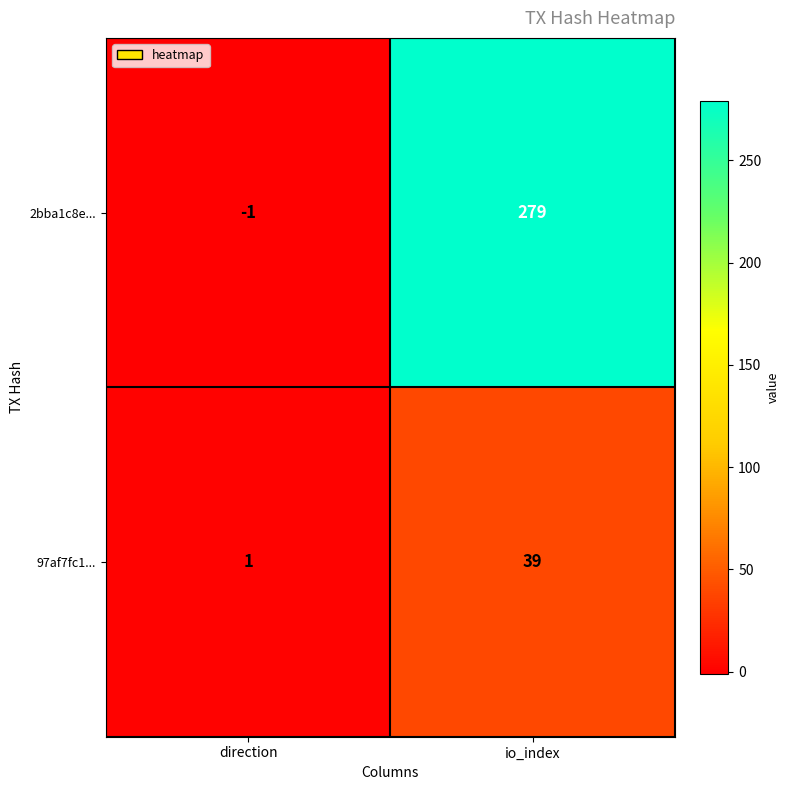

What is the minimum value shown in the chart?

-1